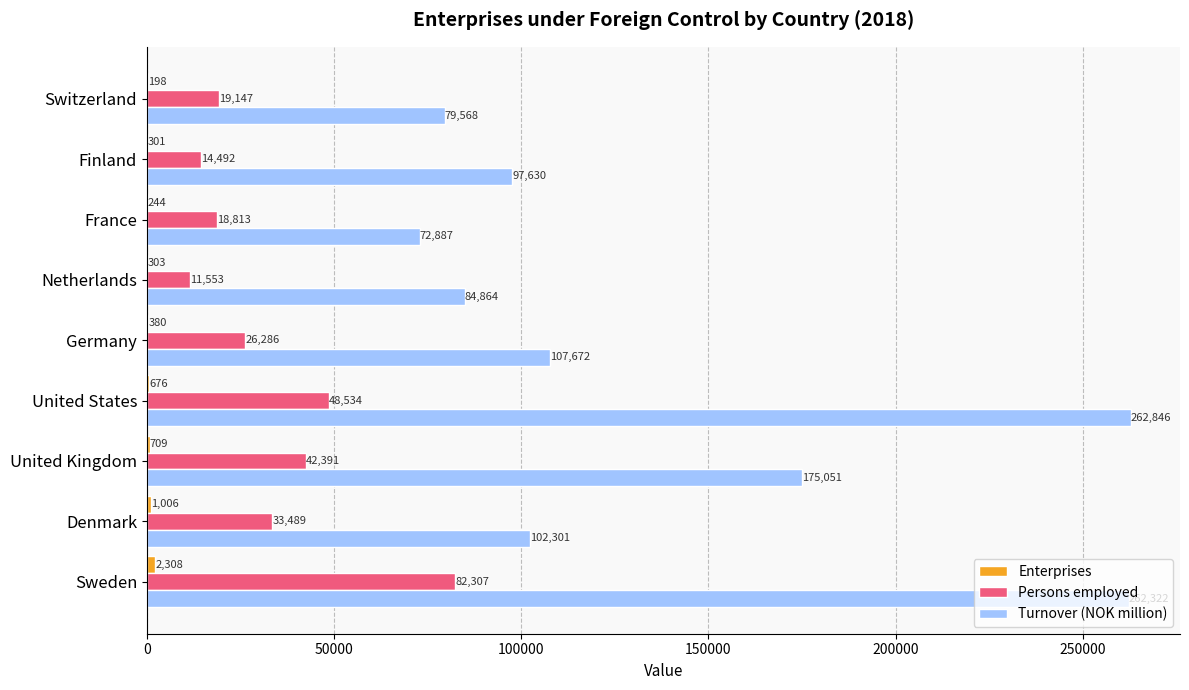

Between United States and Finland, which series saw the biggest shift?

Turnover (NOK million)